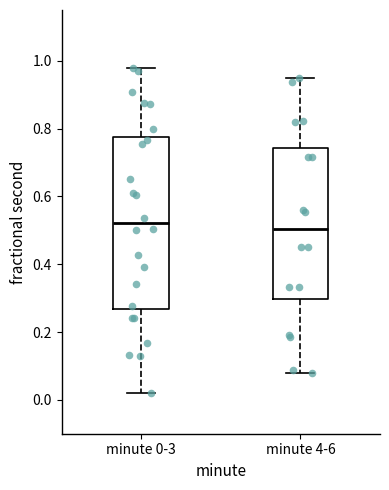

Reading left to right, transcribe this box plot: for each box, give where its median line is, the range the box spans, and where its two whiskers end, as read against the y-axis. The values are not printed on the chart, so give them approximately, as read against the axis.

minute 0-3: median 0.52, box 0.26 to 0.78, whiskers 0.02 to 0.98
minute 4-6: median 0.50, box 0.30 to 0.74, whiskers 0.08 to 0.94